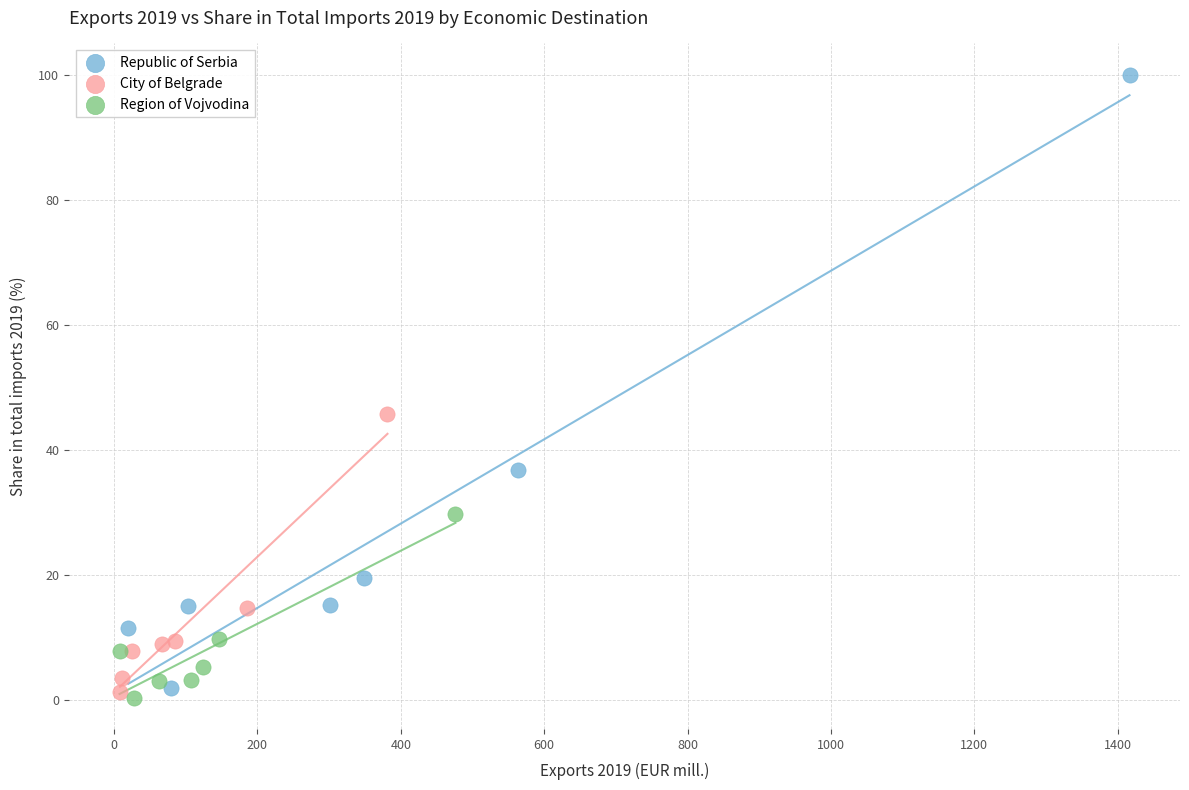

Which series reaches the maximum Y coordinate?

Republic of Serbia